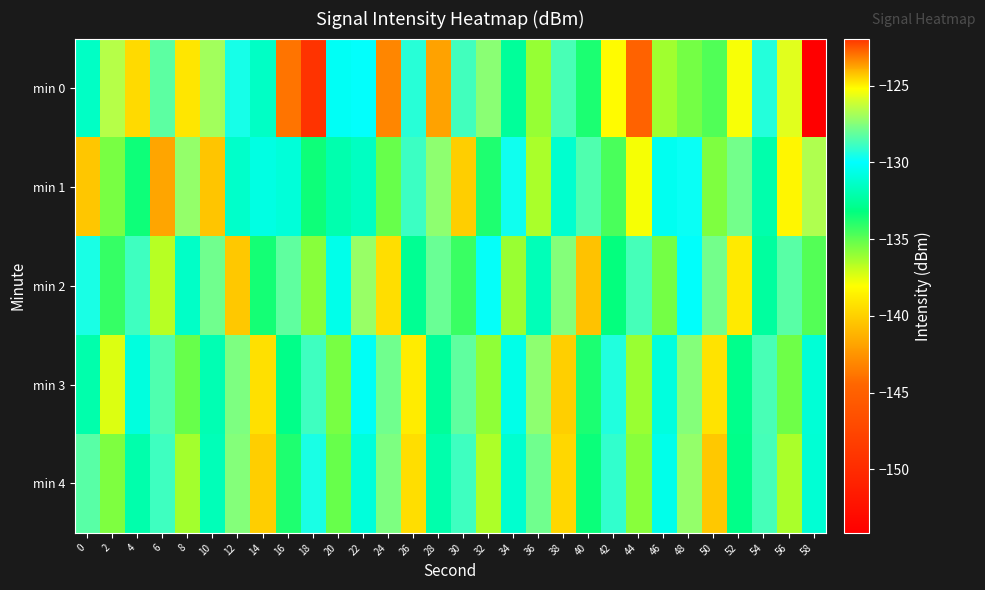

Reading left to right, list all the values displayed in this chart.

min 0: 0=-131.5	2=-126.6	4=-139.6	6=-128.2	8=-139.0	10=-127.0	12=-129.6	14=-131.4	16=-143.8	18=-121.9	20=-130.2	22=-130.0	24=-143.1	26=-129.3	28=-123.7	30=-128.8	32=-127.4	34=-132.5	36=-136.1	38=-128.6	40=-133.7	42=-138.2	44=-144.8	46=-136.2	48=-135.4	50=-134.7	52=-125.3	54=-129.3	56=-125.7	58=-154.1
min 1: 0=-140.4	2=-135.5	4=-133.5	6=-141.7	8=-127.2	10=-140.4	12=-131.3	14=-130.7	16=-131.0	18=-133.5	20=-132.0	22=-131.5	24=-135.2	26=-128.9	28=-127.3	30=-140.1	32=-133.8	34=-129.7	36=-136.4	38=-131.2	40=-128.5	42=-134.6	44=-137.9	46=-130.3	48=-129.8	50=-135.6	52=-127.8	54=-132.1	56=-138.4	58=-126.7
min 2: 0=-129.5	2=-134.2	4=-128.8	6=-136.7	8=-131.4	10=-127.9	12=-140.3	14=-133.6	16=-128.2	18=-135.8	20=-130.5	22=-127.1	24=-139.4	26=-132.7	28=-128.0	30=-134.3	32=-129.9	34=-136.1	36=-131.8	38=-127.5	40=-140.6	42=-133.3	44=-128.7	46=-135.4	48=-130.1	50=-127.8	52=-138.9	54=-132.4	56=-128.3	58=-134.8
min 3: 0=-132.1	2=-137.4	4=-130.8	6=-128.5	8=-135.2	10=-131.9	12=-127.6	14=-139.3	16=-133.0	18=-128.8	20=-135.5	22=-130.2	24=-127.9	26=-138.8	28=-132.5	30=-128.2	32=-135.9	34=-130.6	36=-127.3	38=-140.0	40=-133.7	42=-129.4	44=-136.1	46=-130.8	48=-127.5	50=-139.2	52=-132.9	54=-128.6	56=-135.3	58=-131.0
min 4: 0=-128.3	2=-135.6	4=-132.1	6=-128.8	8=-136.3	10=-131.8	12=-127.5	14=-140.1	16=-133.8	18=-129.5	20=-135.2	22=-130.9	24=-127.6	26=-139.4	28=-132.1	30=-128.8	32=-136.5	34=-131.2	36=-127.9	38=-139.7	40=-133.4	42=-129.1	44=-135.8	46=-130.5	48=-127.2	50=-140.3	52=-133.0	54=-128.7	56=-136.4	58=-131.1